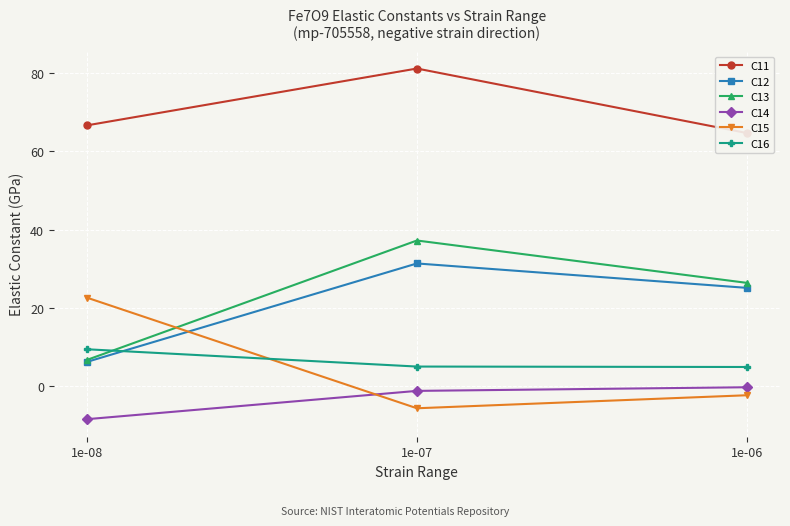

What is the maximum value shown in the chart?

81.1